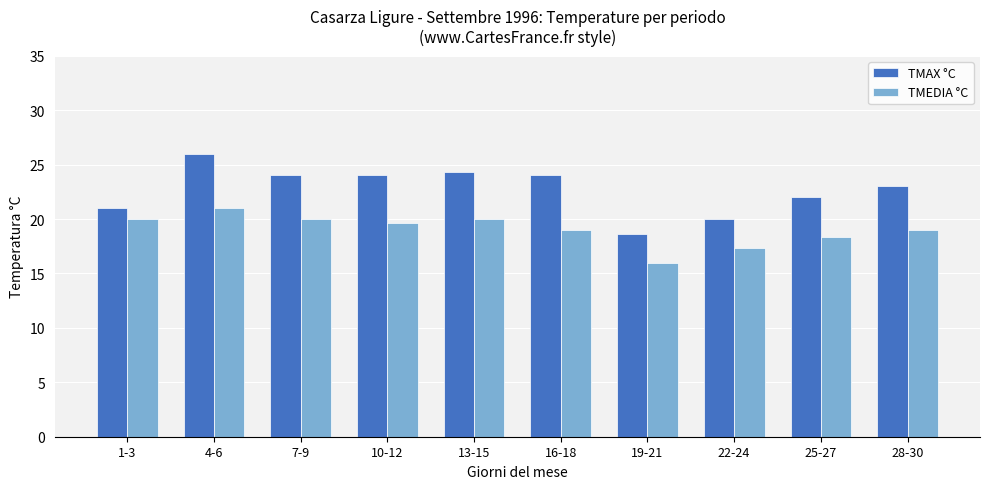

List the series in order of their overall mean, highest first.

TMAX °C, TMEDIA °C